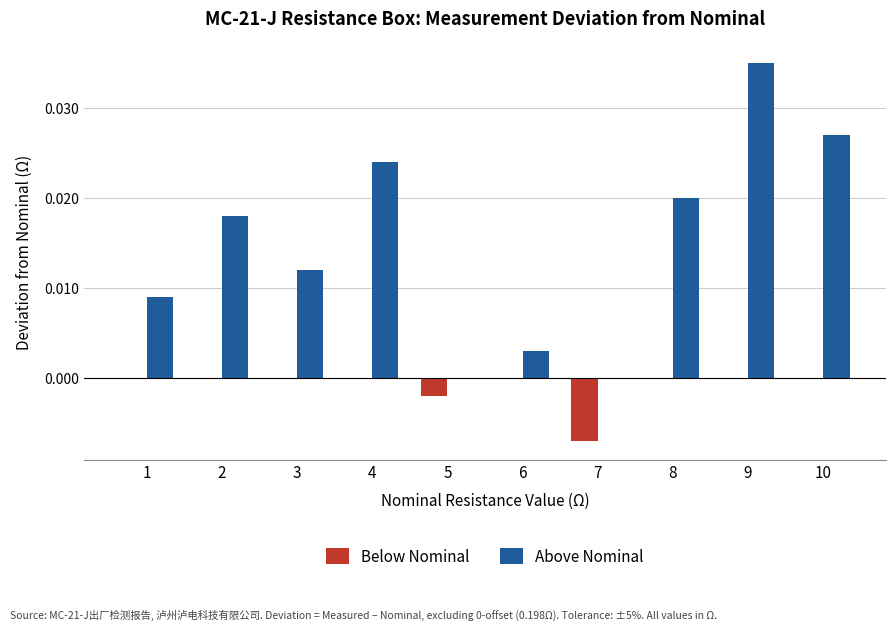

At which category is the sum across all series the highest?

9